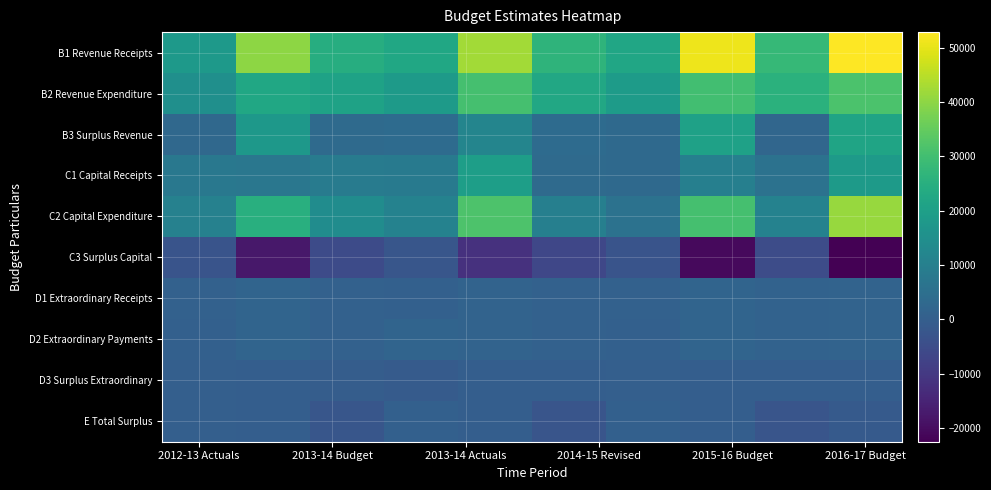

How many categories are shown in the chart?

10